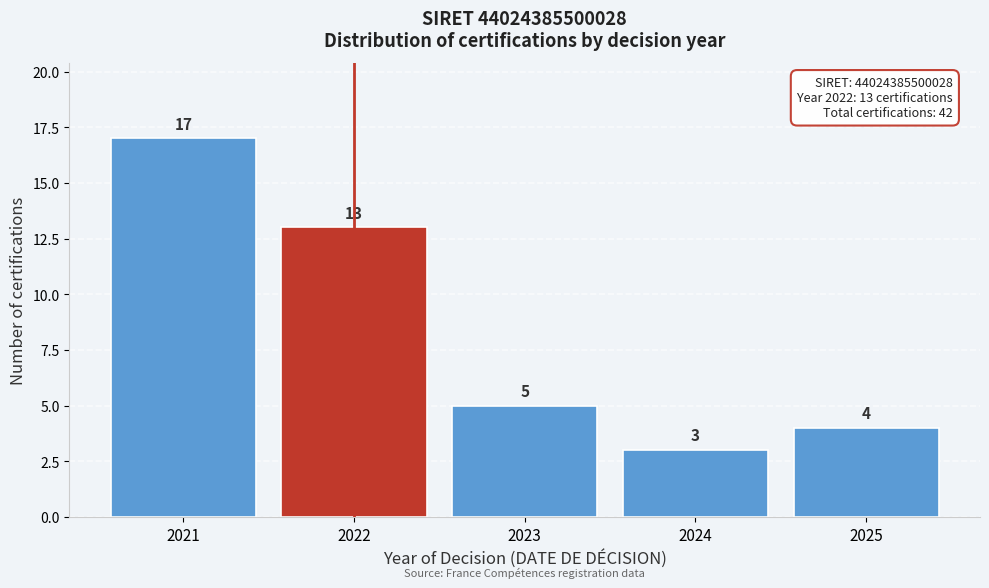

How tall is the bar that spans 2024.5 to 2025.5 on the x-axis?

4